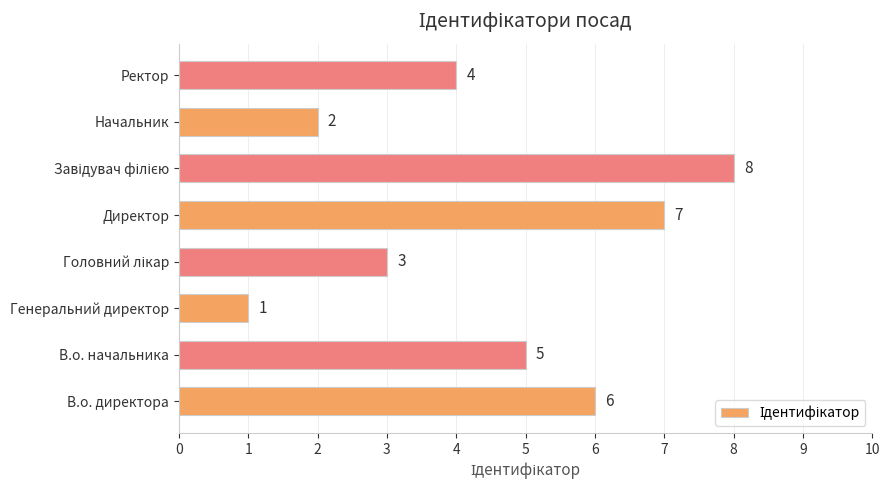

What is the difference between the maximum and minimum values?

7